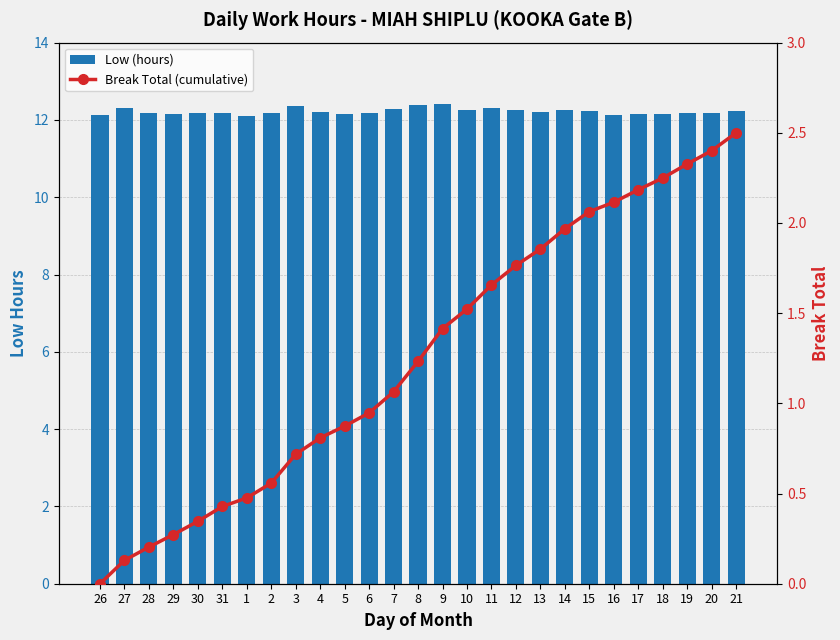

What is the label of the 3rd bar from the left?

28